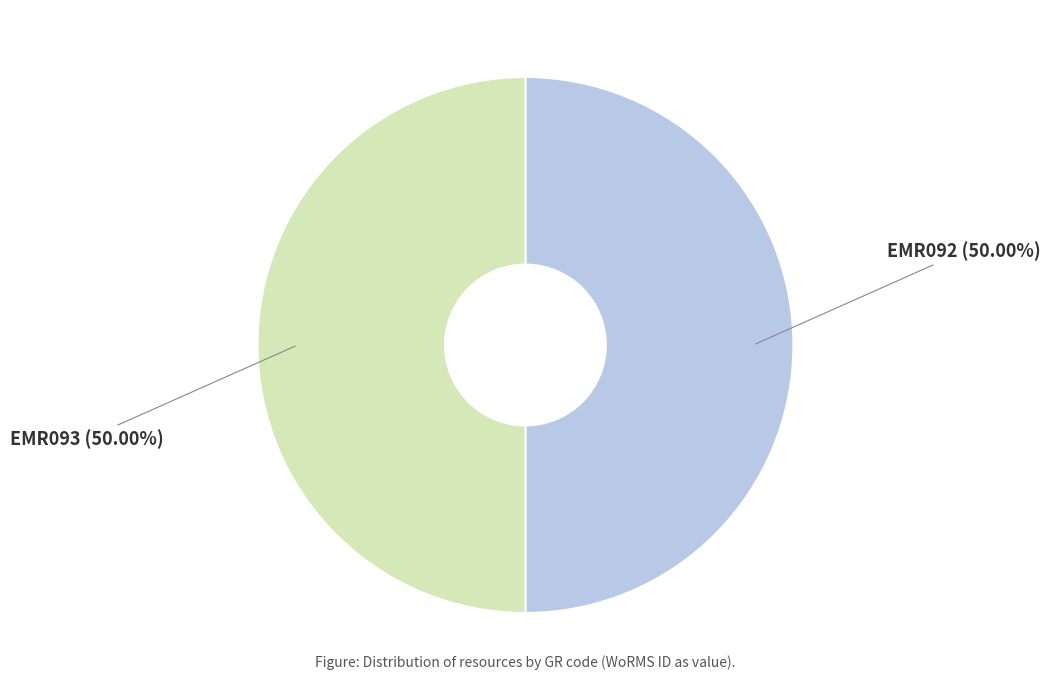

Is it true that EMR093 is 42% of the pie?

False